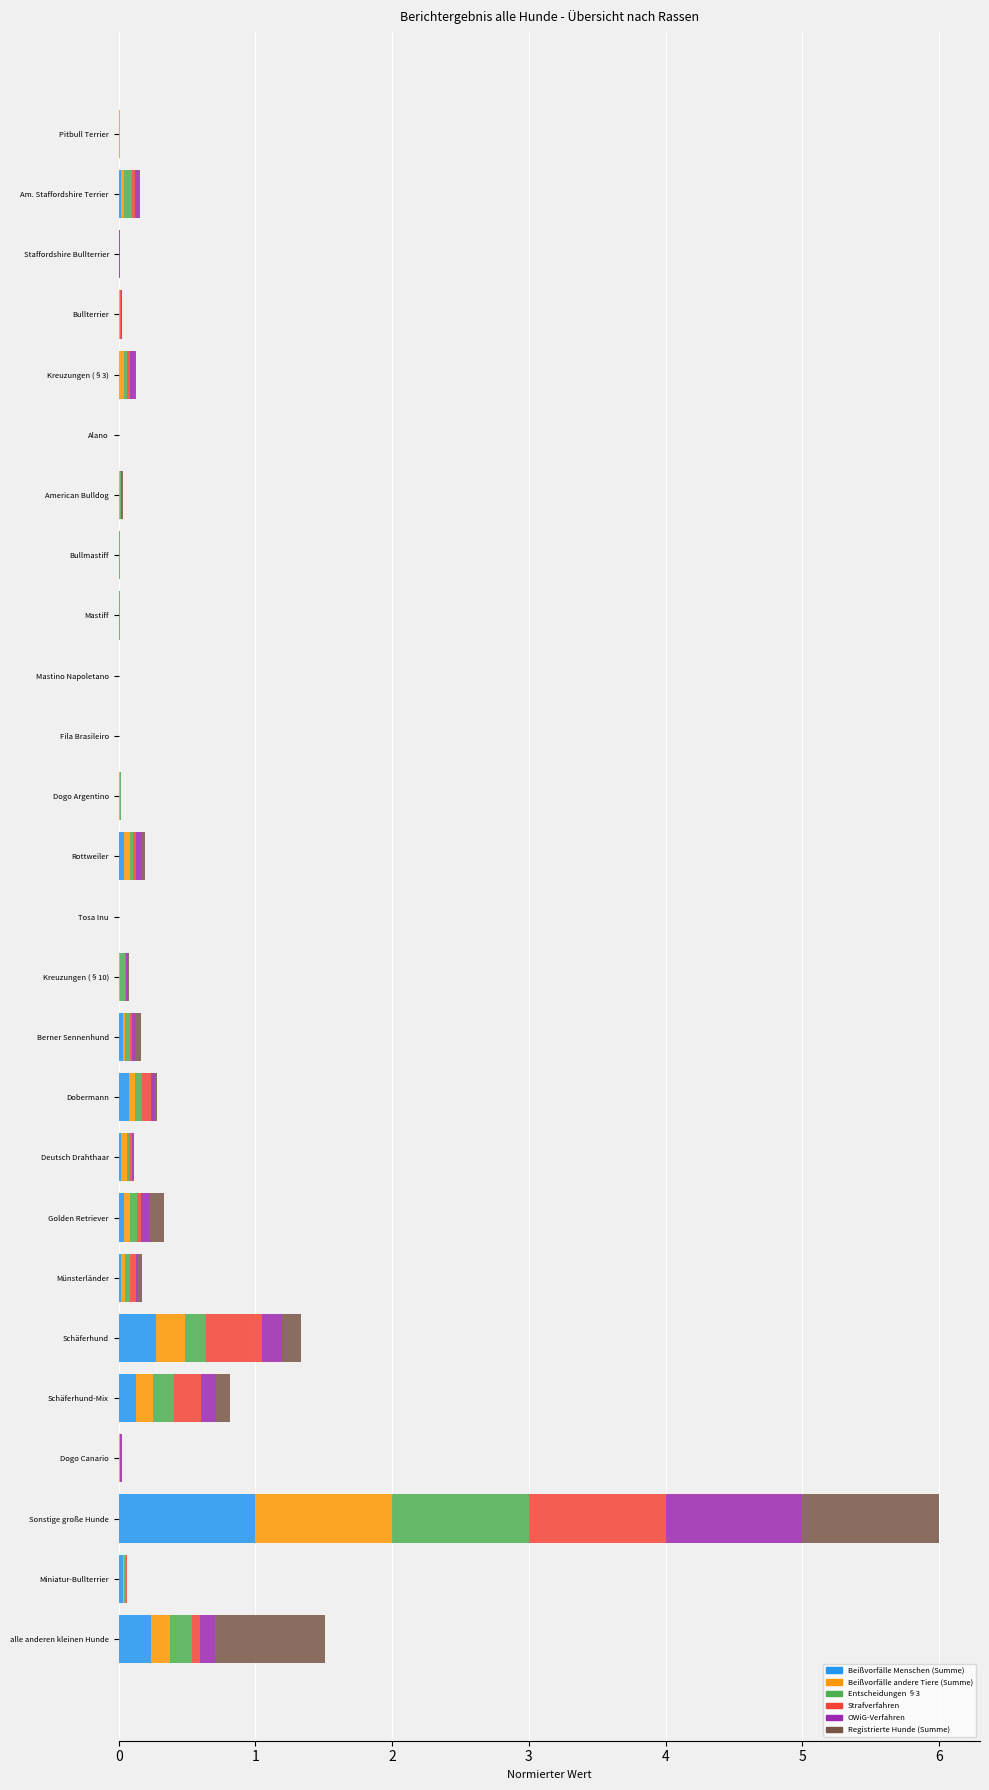

At which category is the sum across all series the highest?

Sonstige große Hunde